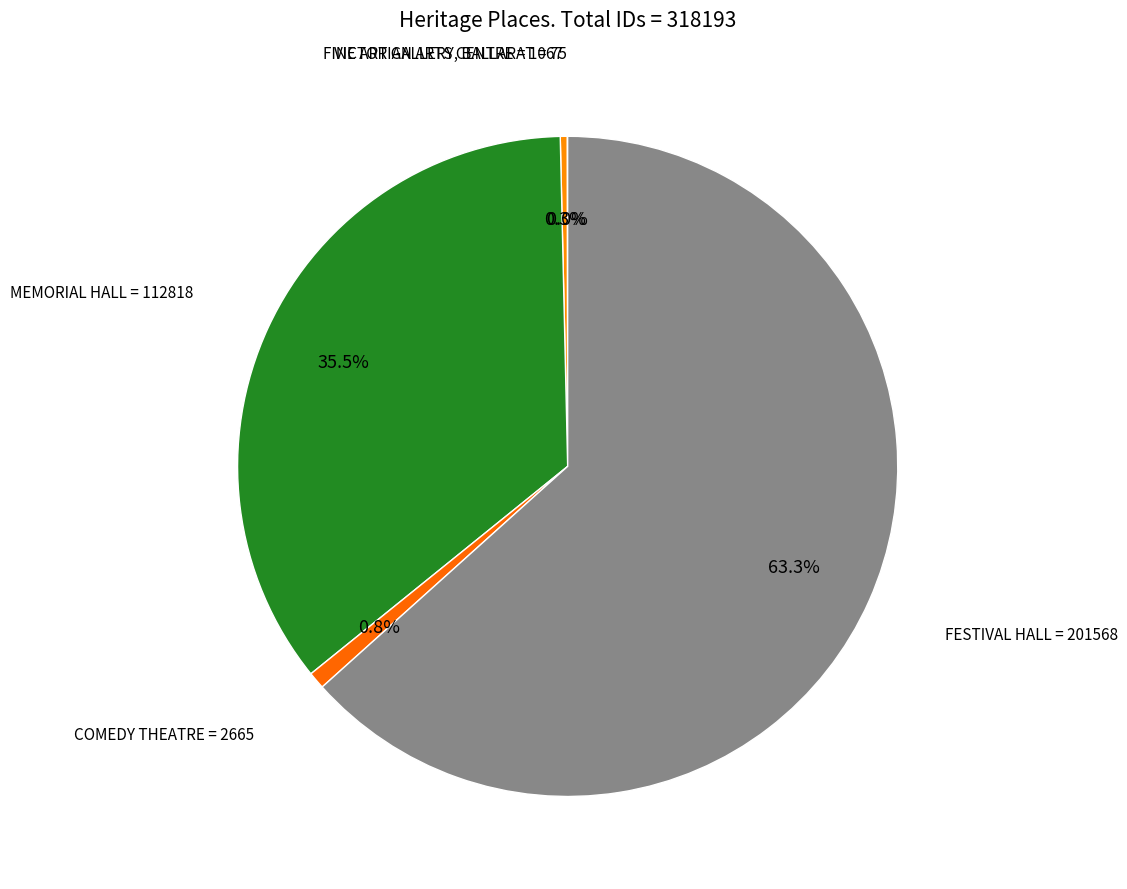

Which slice represents more than half of the pie?

FESTIVAL HALL